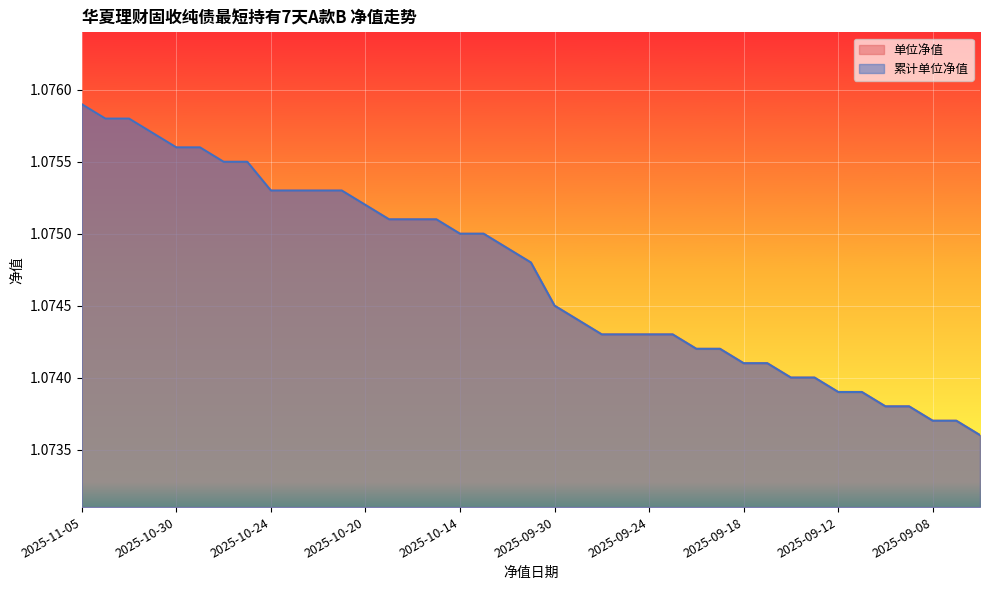

What is the smallest value displayed?

1.1